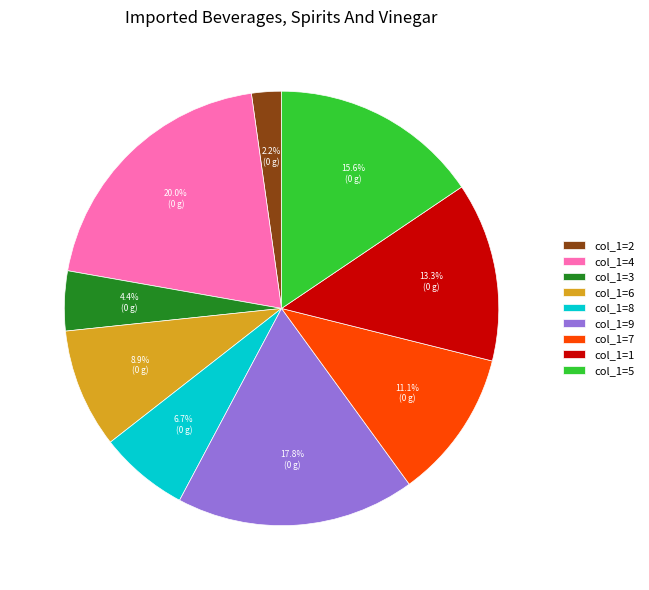

Is col_1=1 the majority of the pie?

No